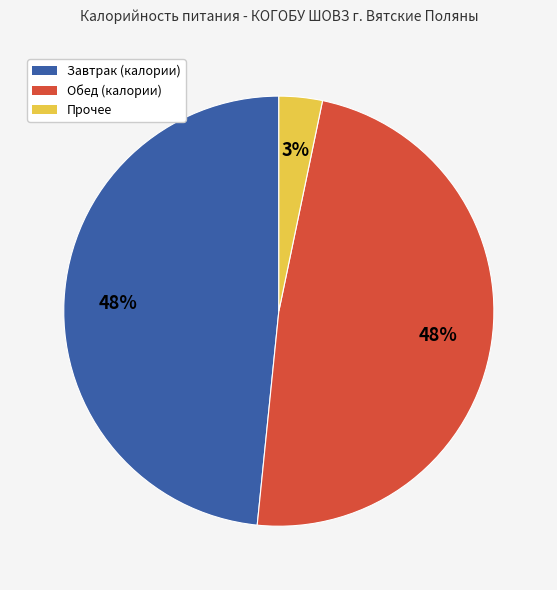

To the nearest percent, what is the average slice percentage?

33%